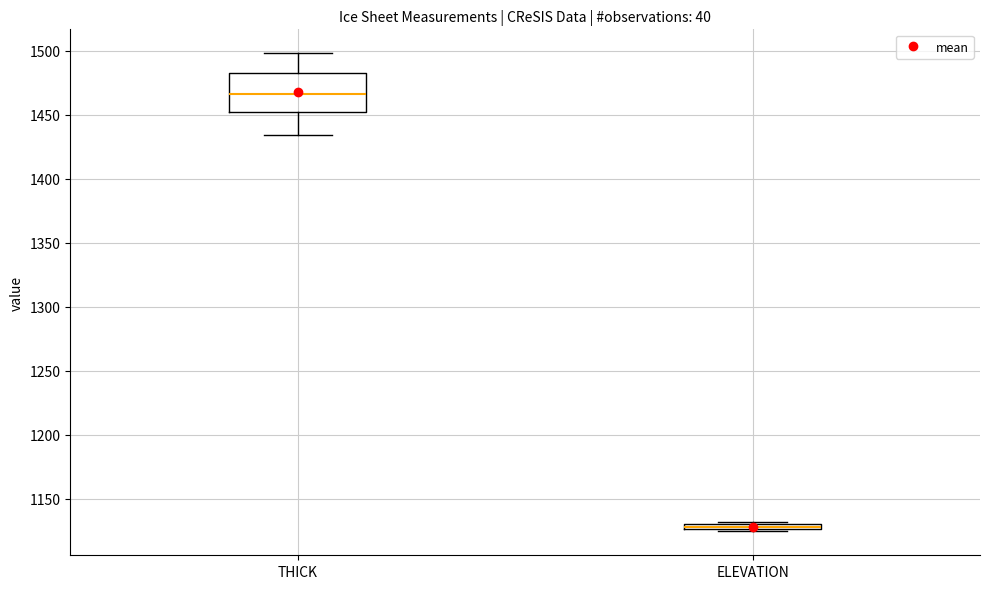

Where is the upper edge of the box for ELEVATION on the y-axis? The values are not printed on the chart, so give them approximately, as read against the axis.

1130